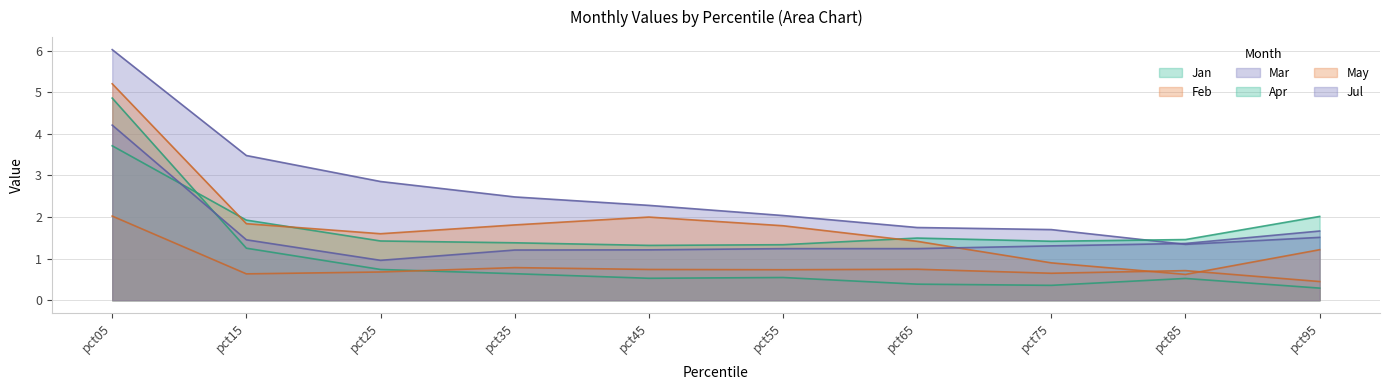

How many lines are shown in the chart?

6